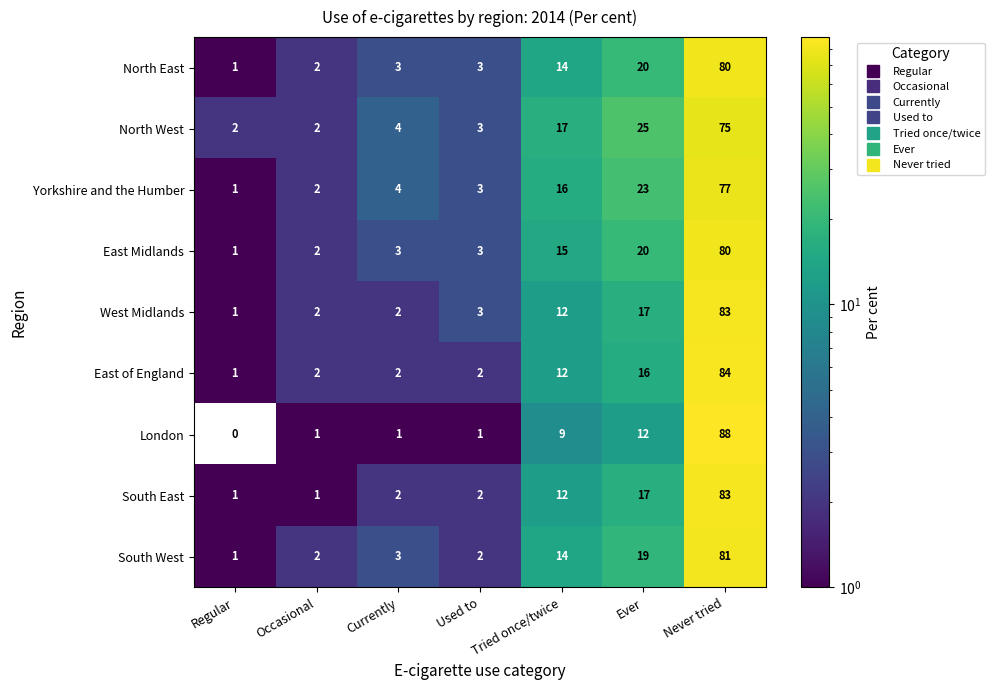

At which category is the sum across all series the highest?

Never tried